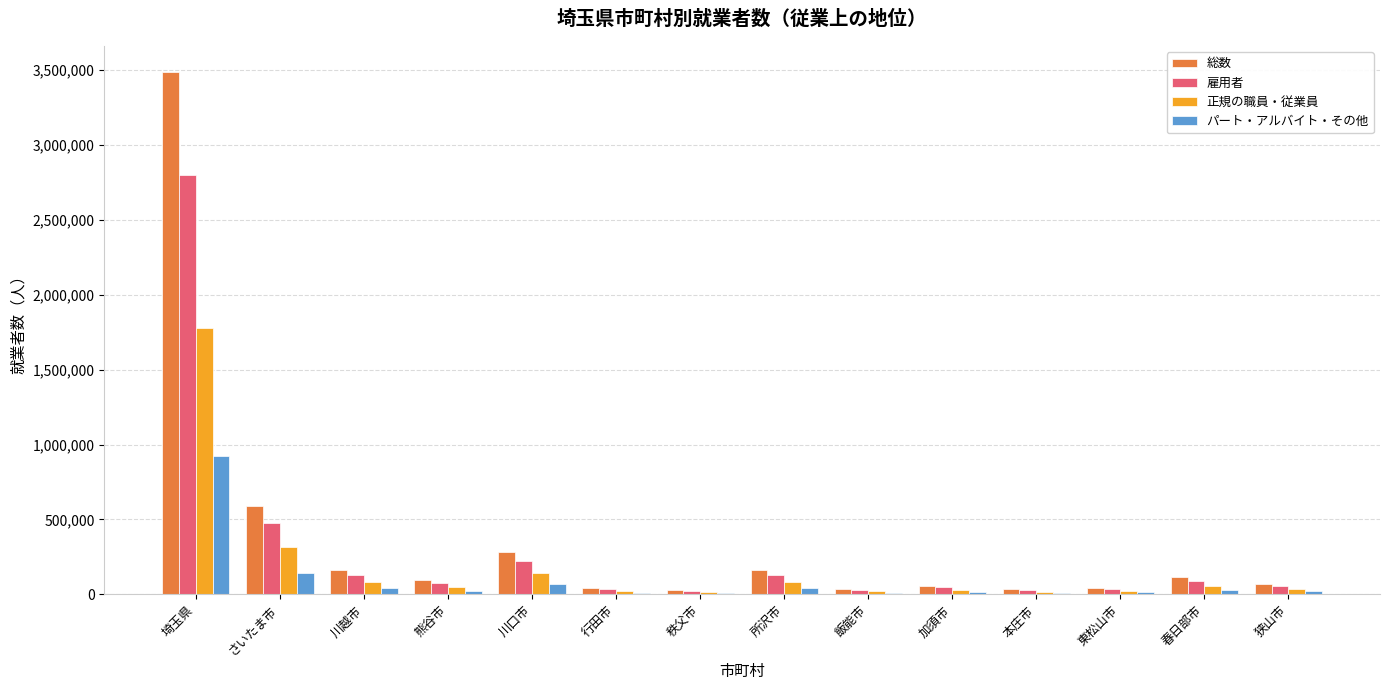

At which label is 雇用者 closest to 1412307?

さいたま市